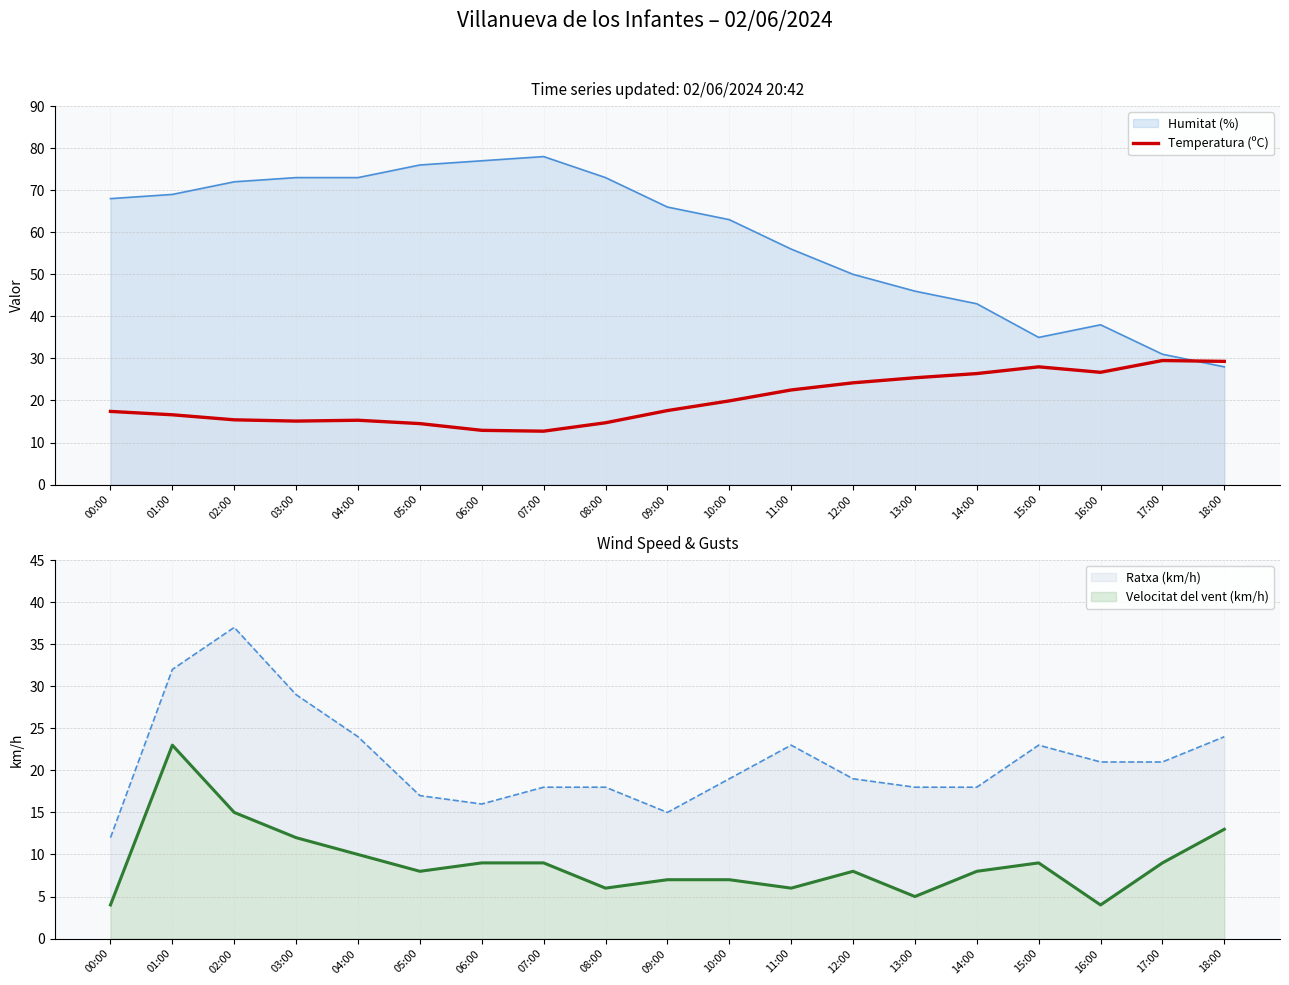

At which label does Humitat (%) reach its minimum?

18:00